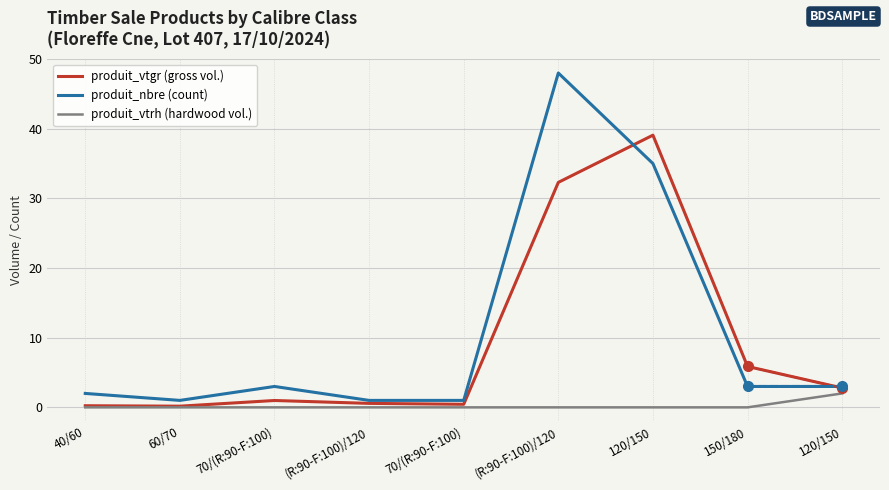

Is it true that produit_vtgr equals 0.3 at 70/(R:90-F:100)?

False